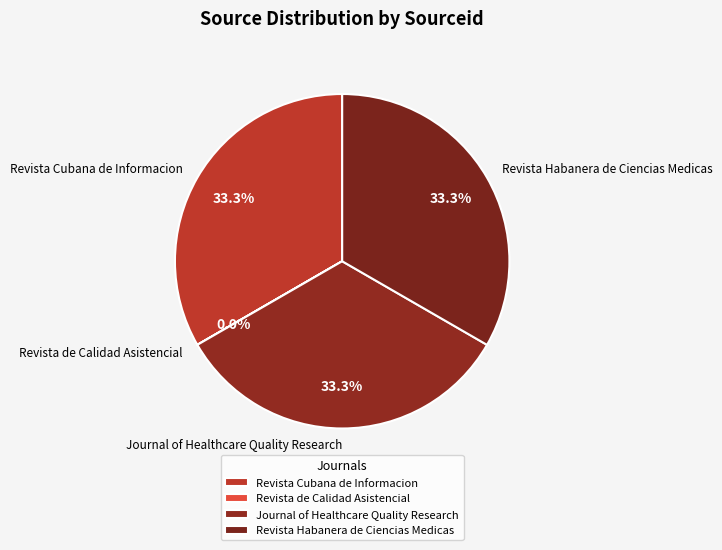

Does Revista Cubana de Informacion account for over 50% of the chart?

No